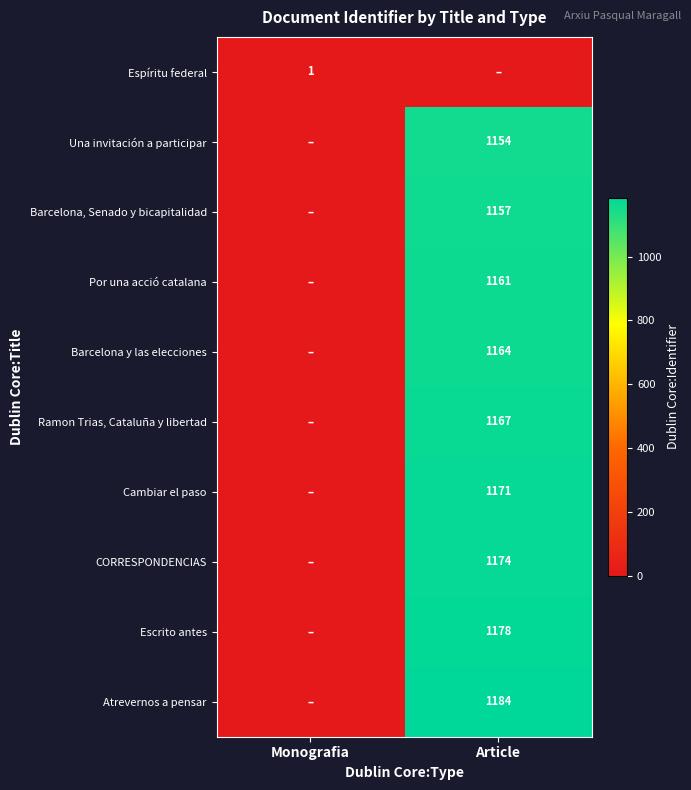

The Barcelona, Senado y bicapitalidad series shows 482 at Article. True or false?

False